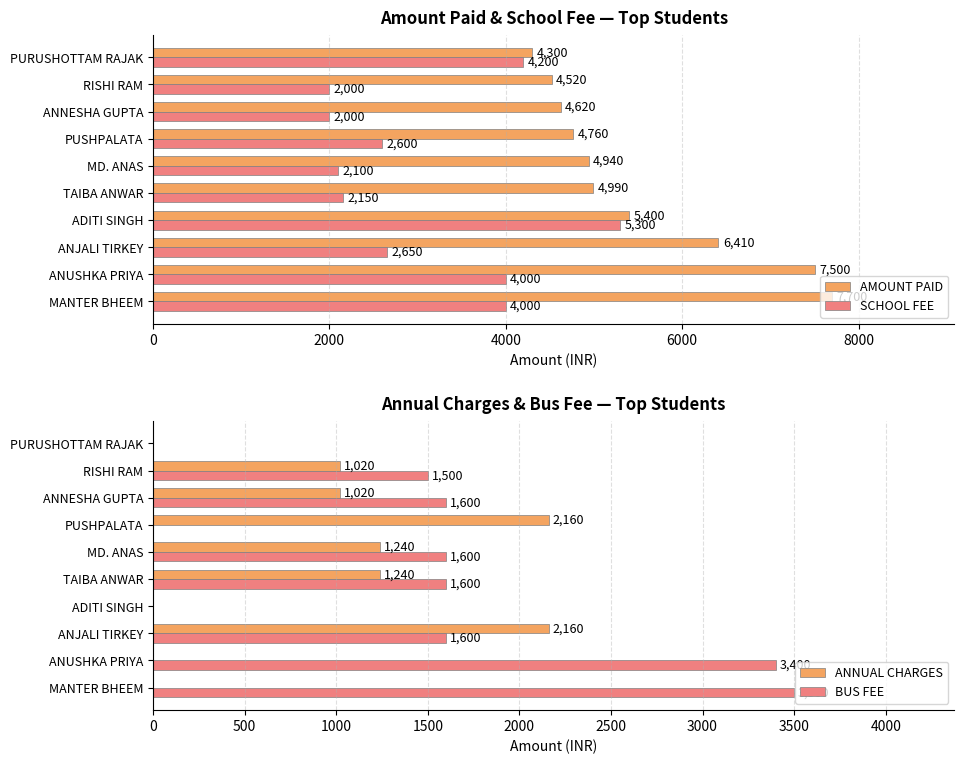

How many groups of bars are there?

10